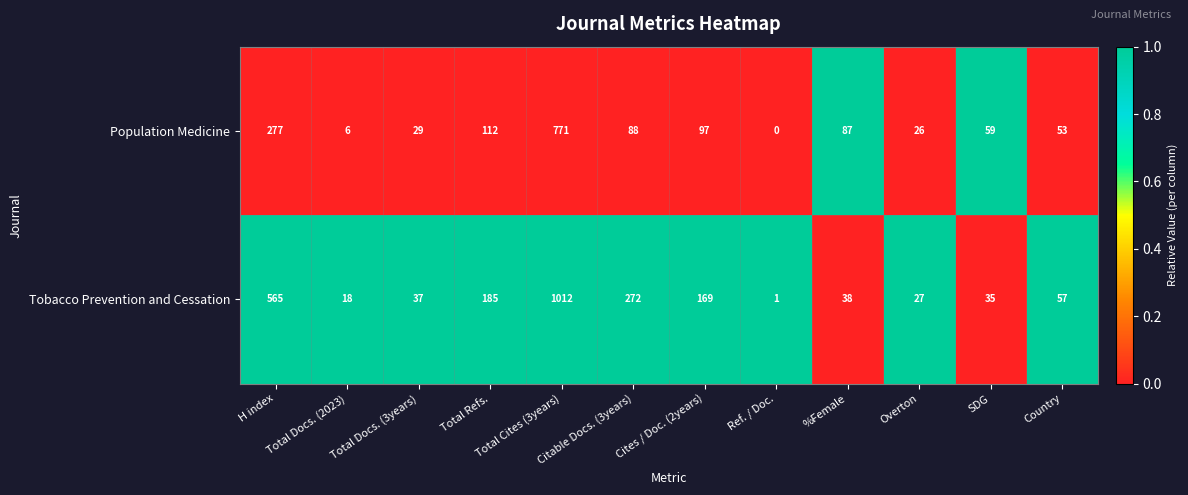

What is the sum of all Population Medicine values?

1605